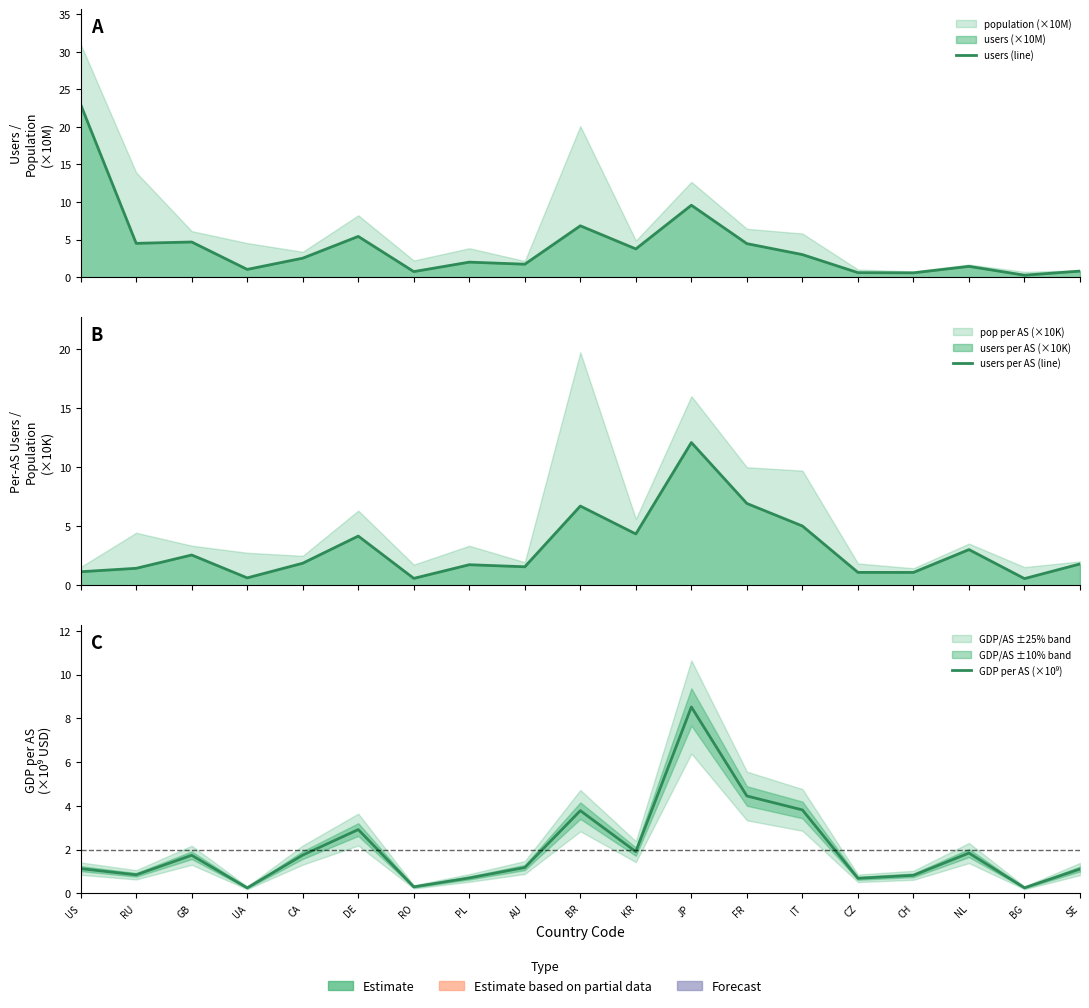

Rank the series at SE from lowest to highest value.

users (line), GDP per AS (×10⁹), users per AS (line)